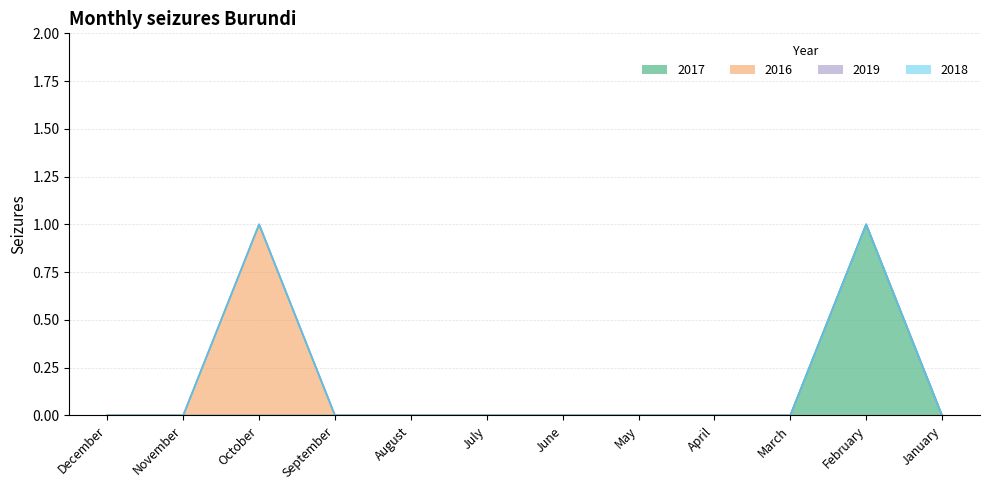

What is the highest value of the 2017 series?

1